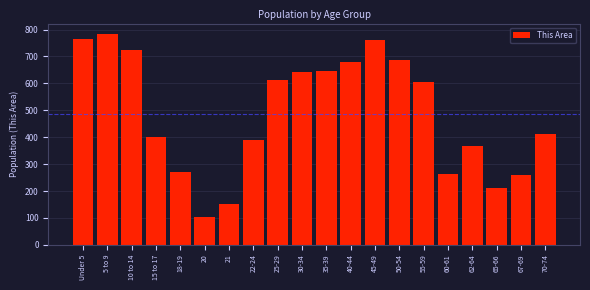

What is the value of the 7th bar from the left?

153